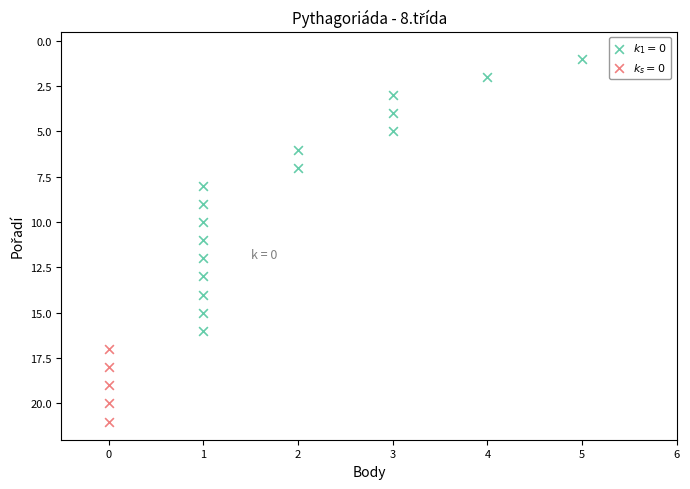

Which series reaches the maximum Y coordinate?

$k_s = 0$